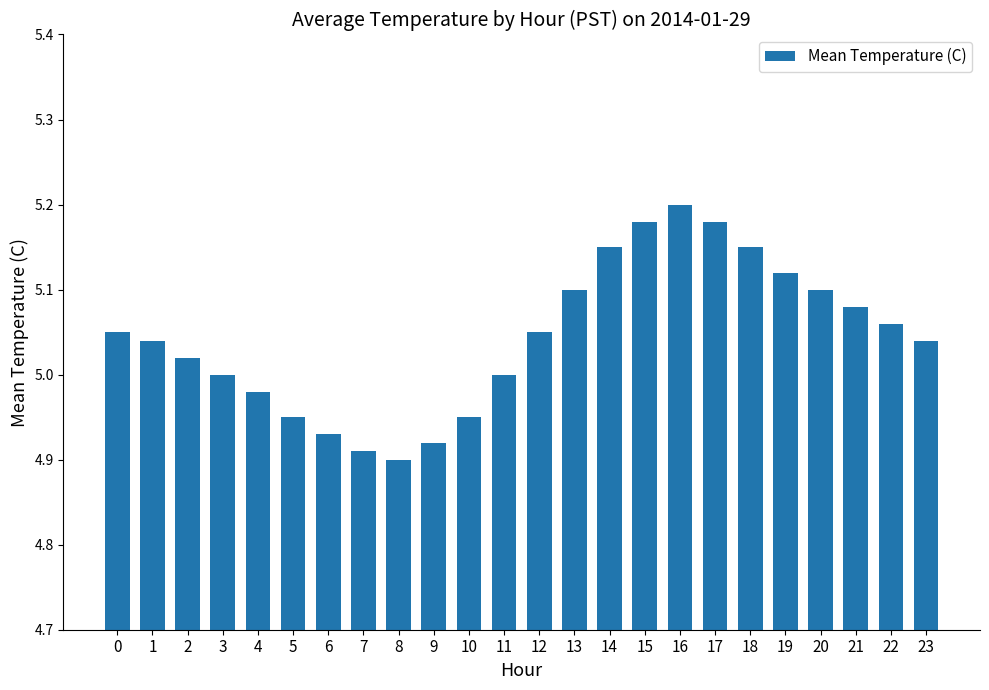

Is it true that the value at 7 is 8.2?

False